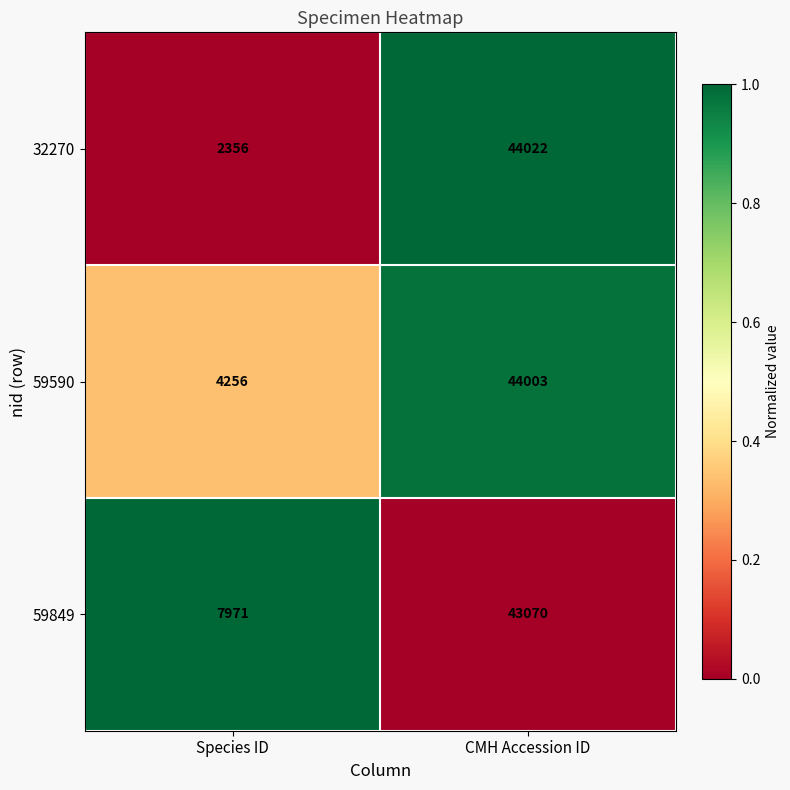

Which series has the largest total across all categories?

59849